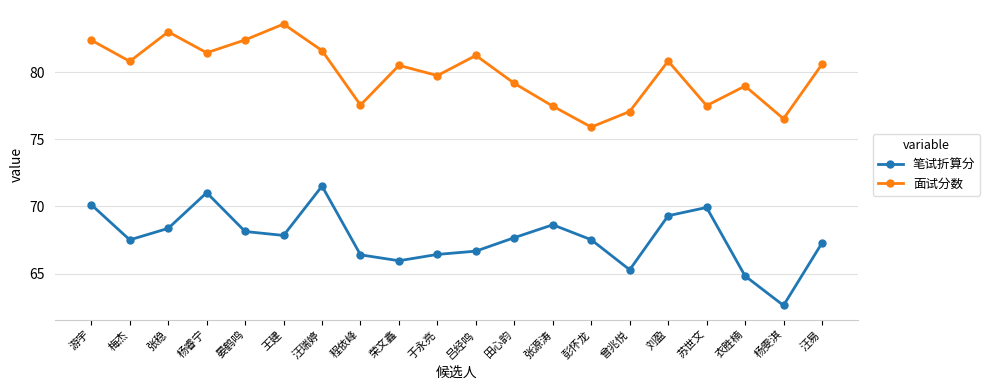

Which series changed the most between 王建 and 苏世文?

面试分数